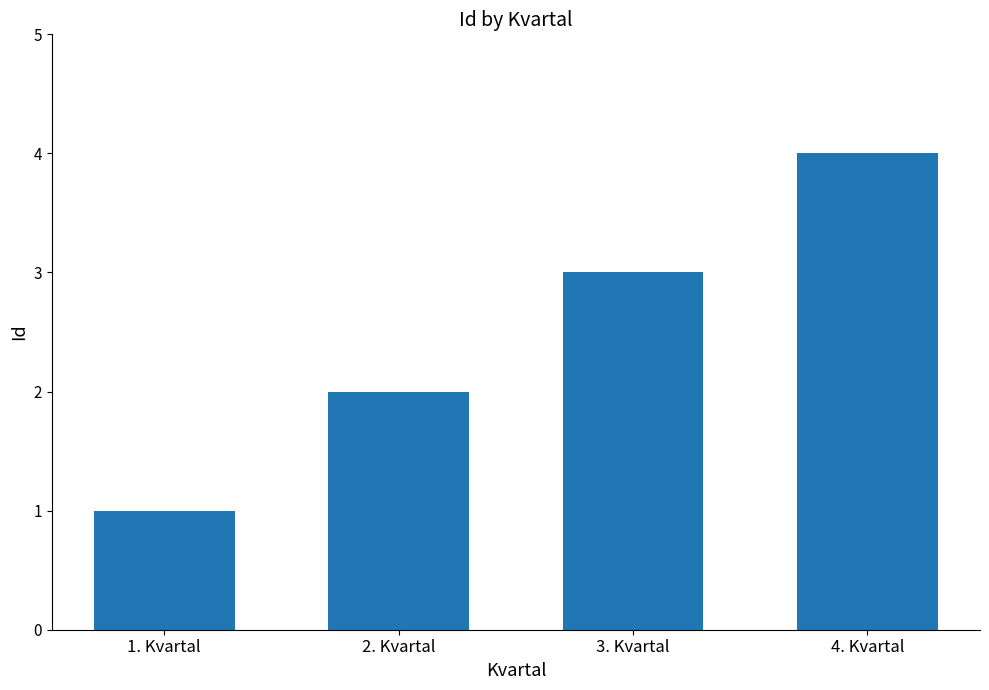

The chart shows a value of 1 at 1. Kvartal. True or false?

True